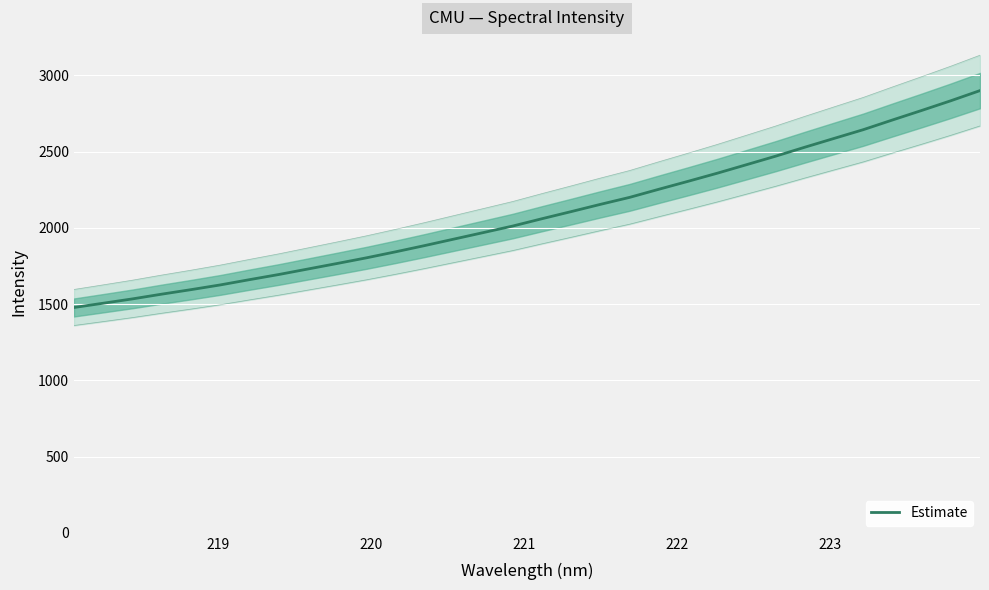

True or false: there are more than 2 points higher than both neighbors.

False